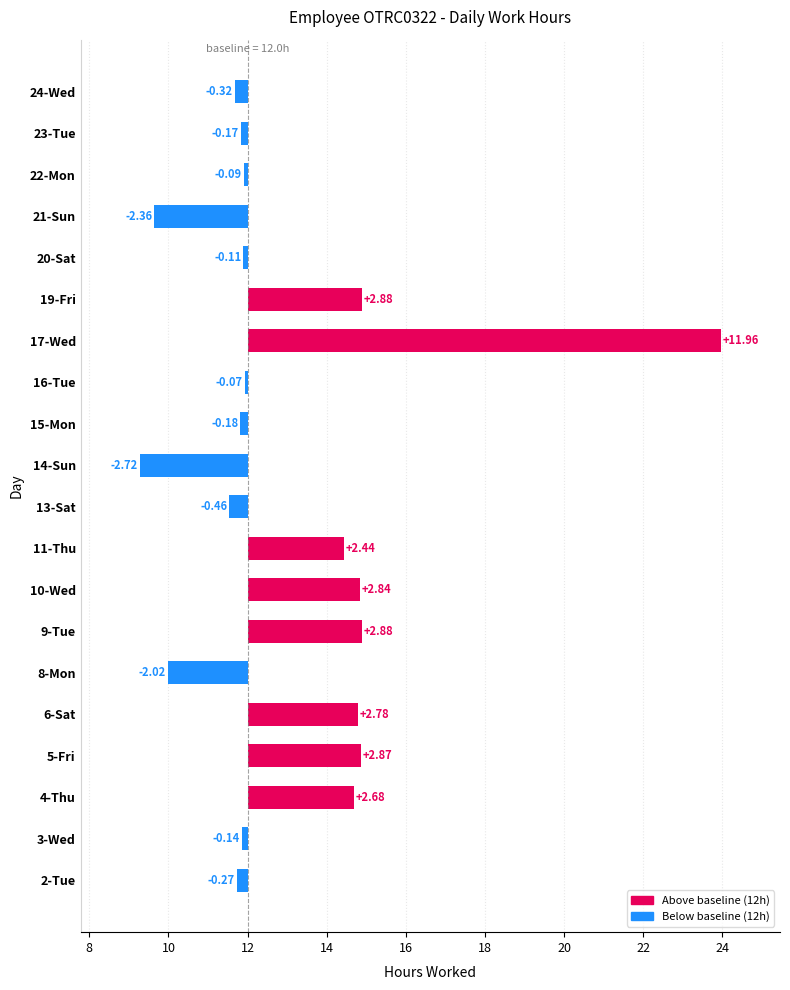

Is it true that the value at 8-Mon is -3.4?

False